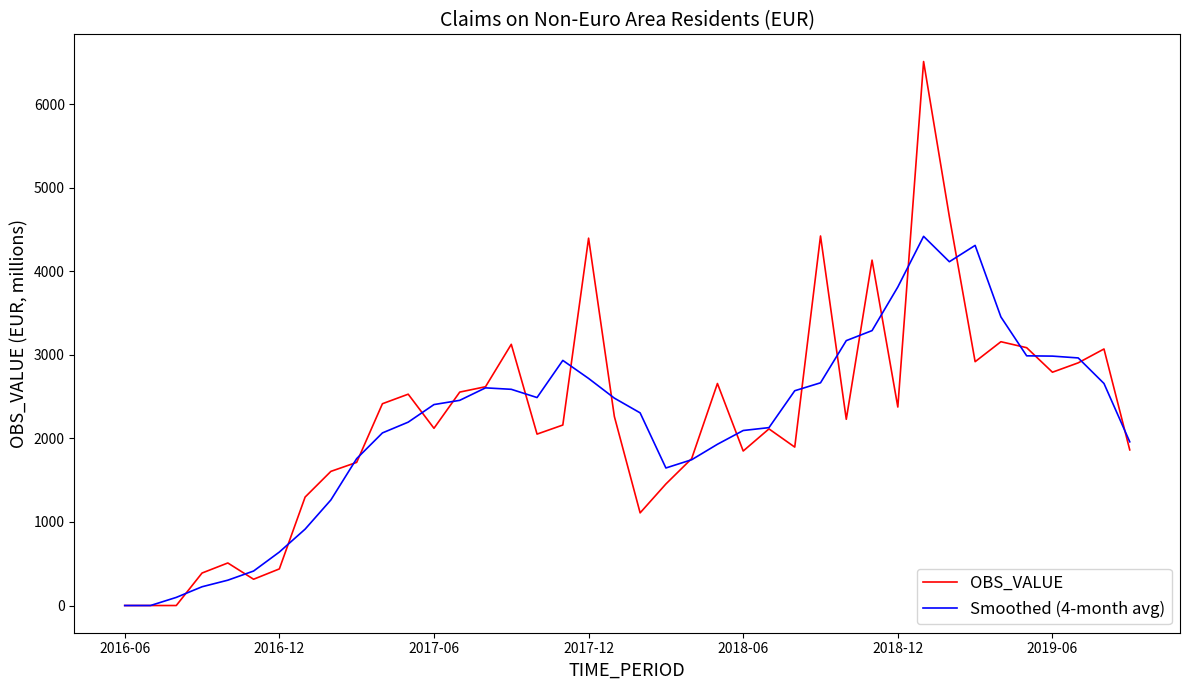

Which series has the largest range (max minus min)?

OBS_VALUE